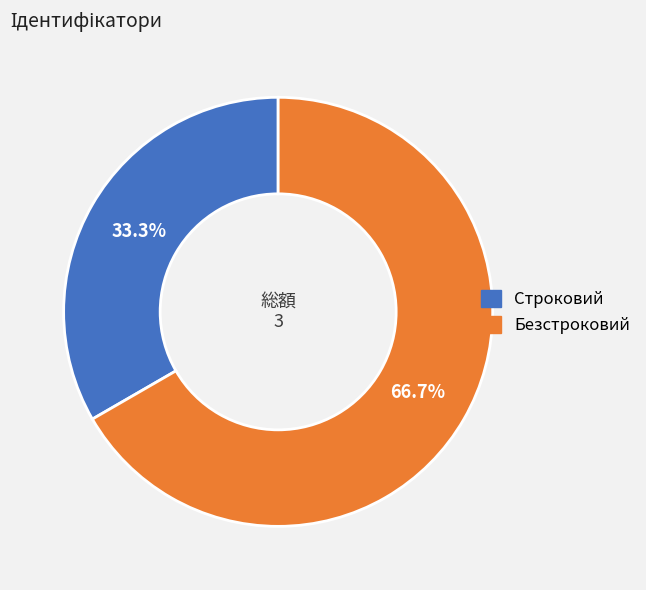

How much of the chart is everything except Безстроковий?

33.3%